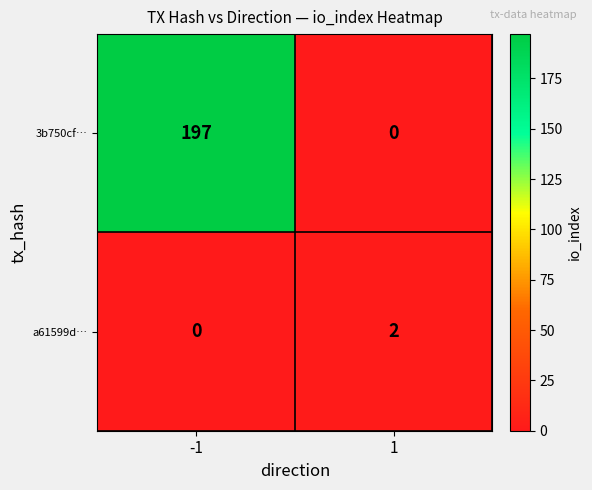

Reading right to left, transcribe all the data shown in this chart.

3b750cf…: 1=0	-1=197
a61599d…: 1=2	-1=0